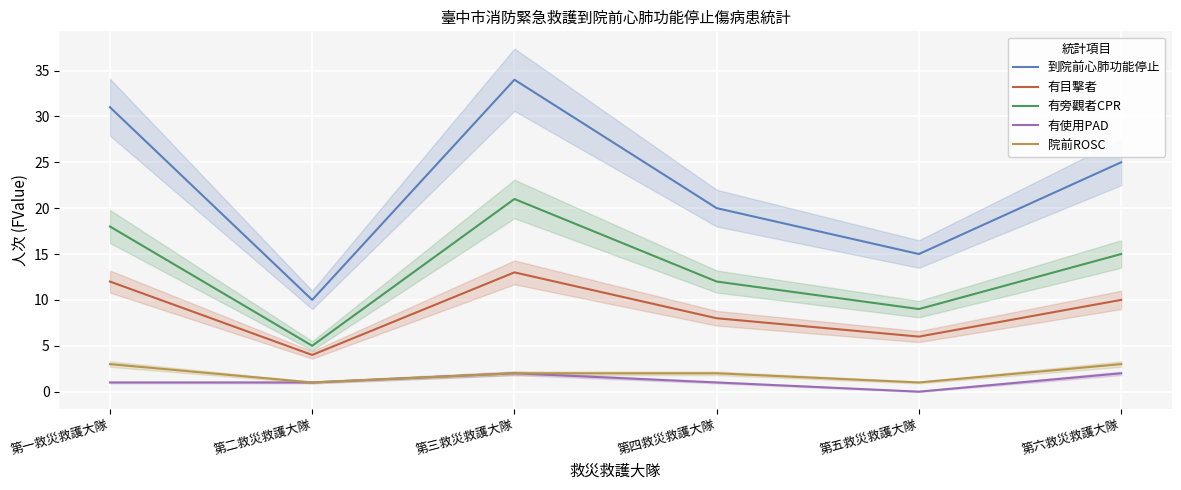

Which series changed the most between 第二救災救護大隊 and 第四救災救護大隊?

到院前心肺功能停止